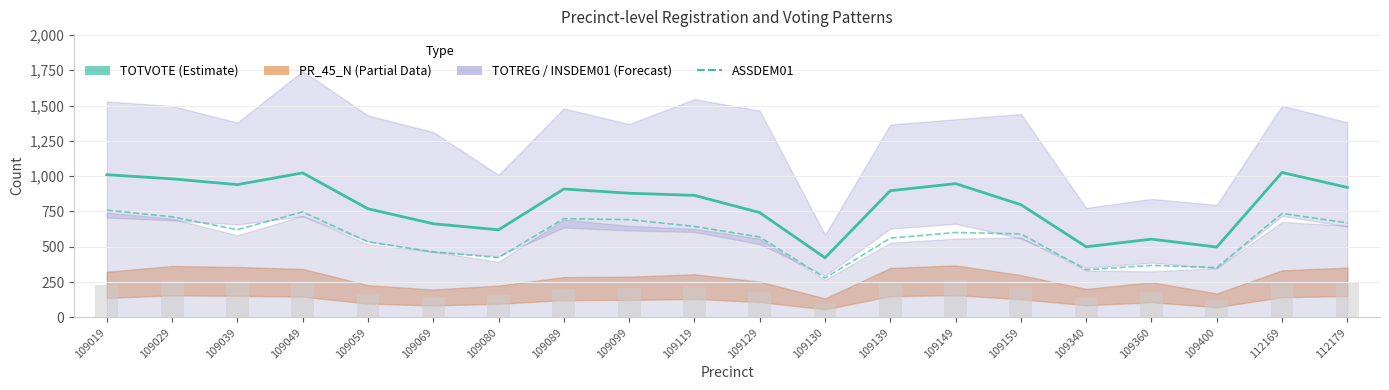

Read the ASSDEM01 value at 109049.

747